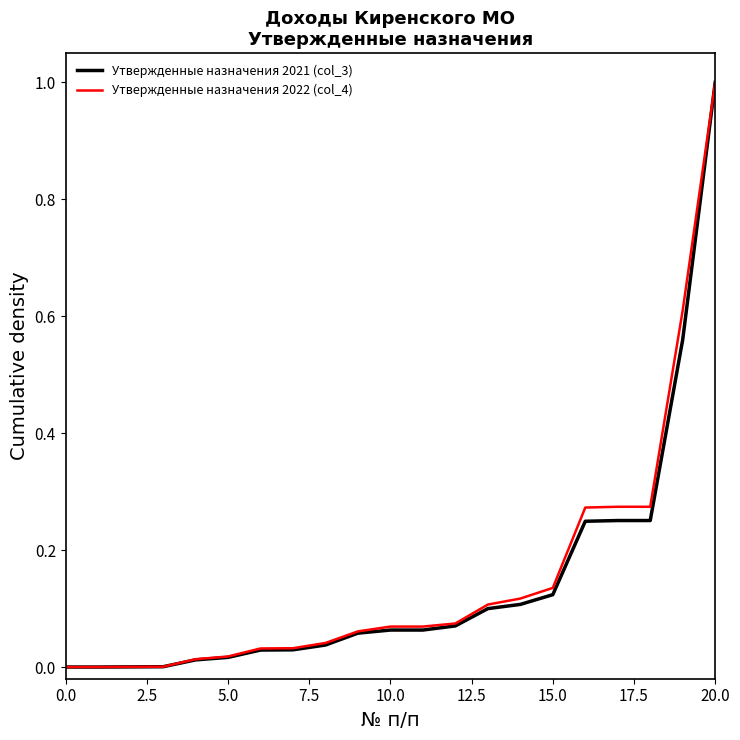

What is the maximum value shown in the chart?

1.0